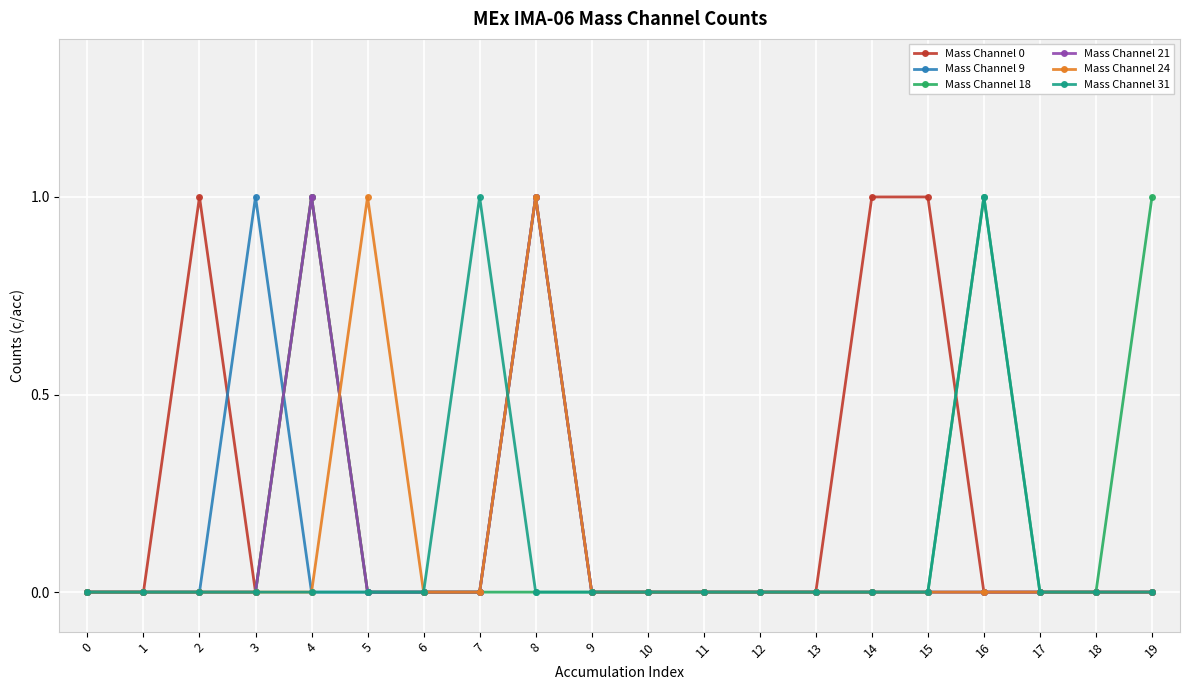

At which category is the sum across all series the highest?

8